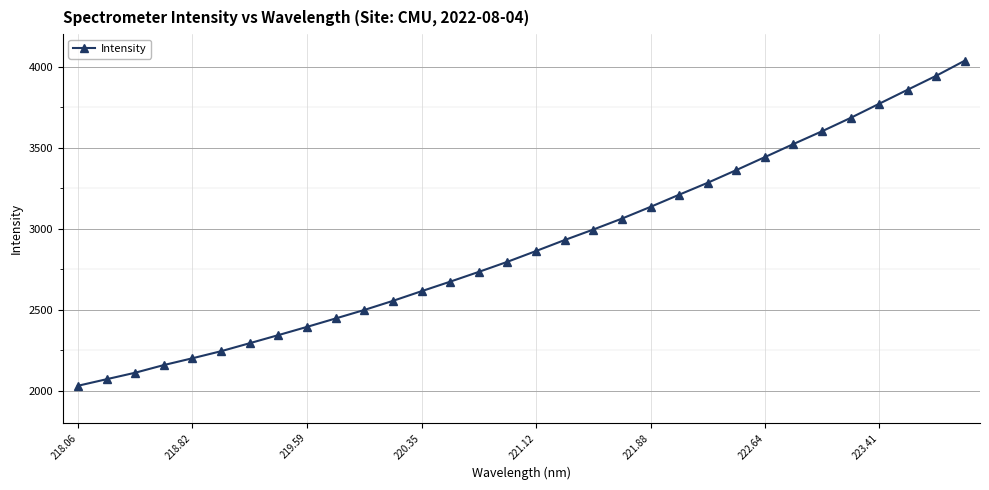

How many data points are less than 2861?

16